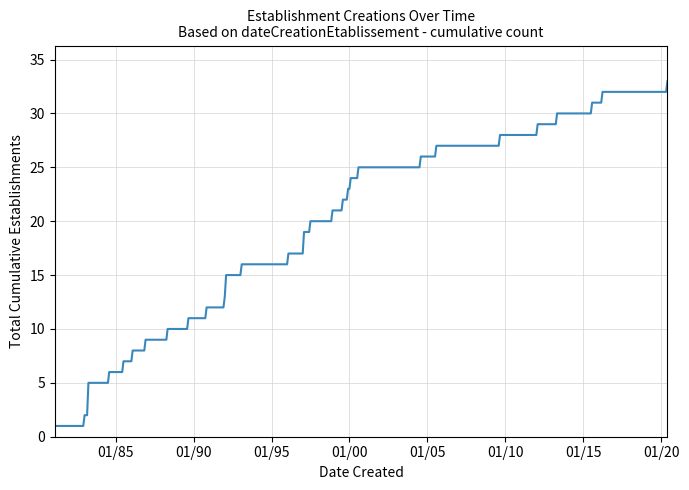

What is the sum of all values?

9566